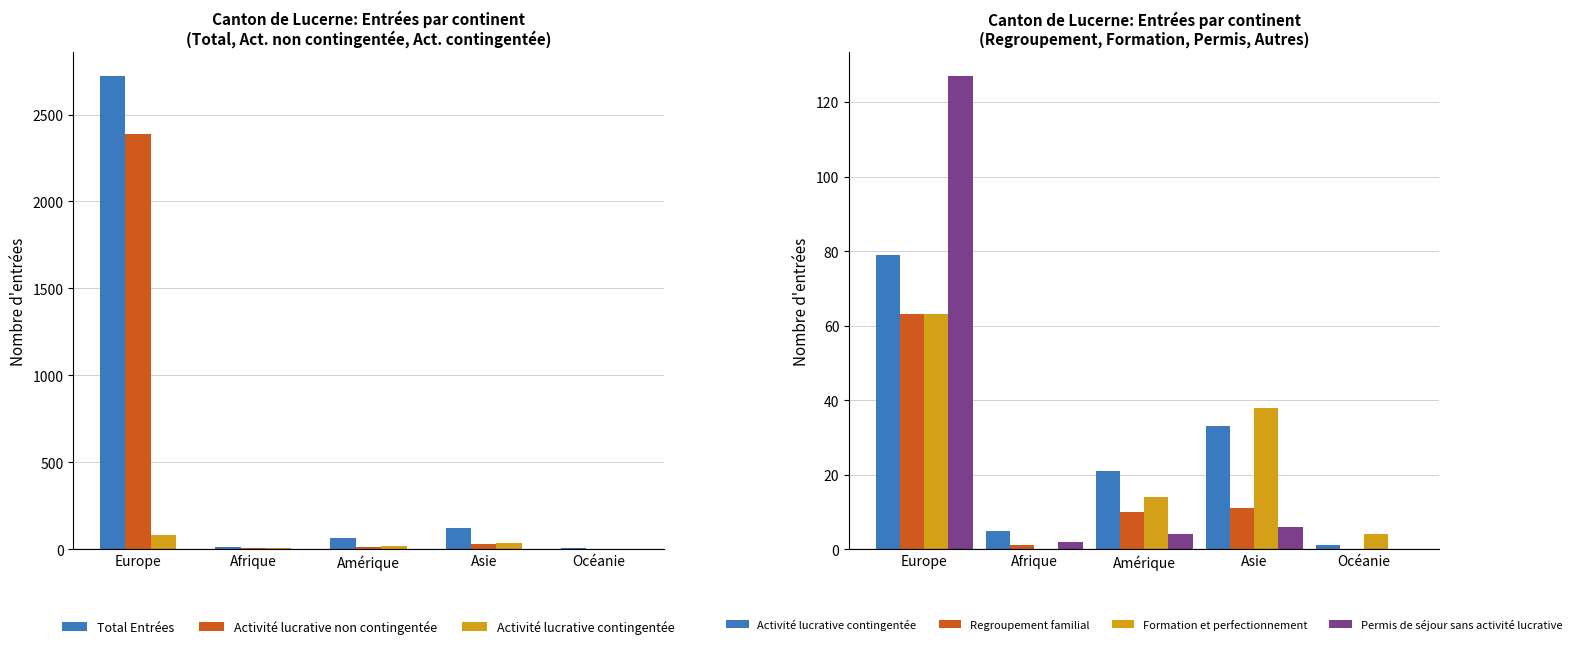

What is the sum of the Permis de séjour sans activité lucrative values at Amérique and Asie?

10